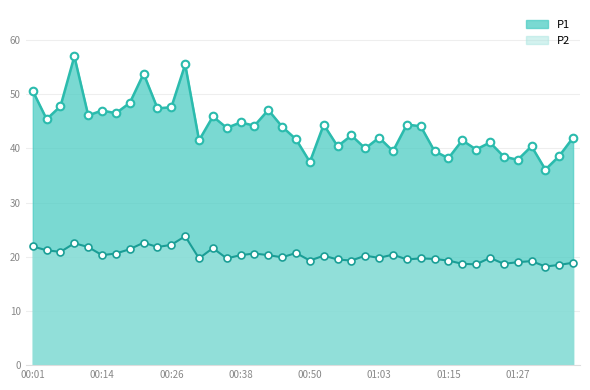

Which series contains the lowest Y value?

P2